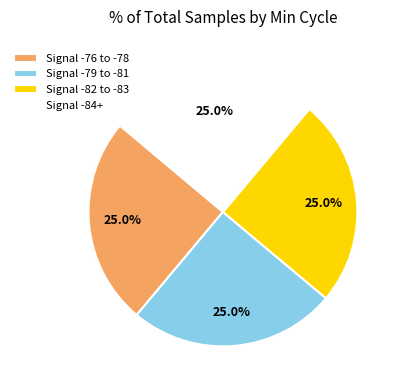

Approximately how many times larger is the value at Signal -82 to -83 compared to Signal -84+?

1.0